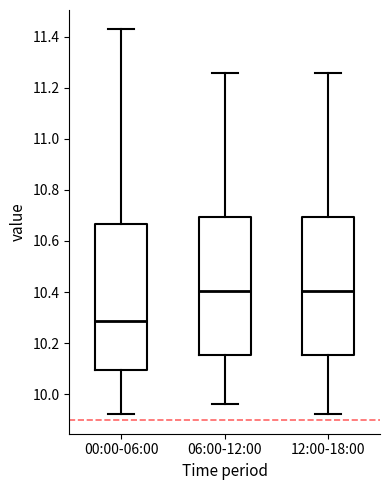

Which box is the tallest, from its lower edge to its upper edge?

00:00-06:00